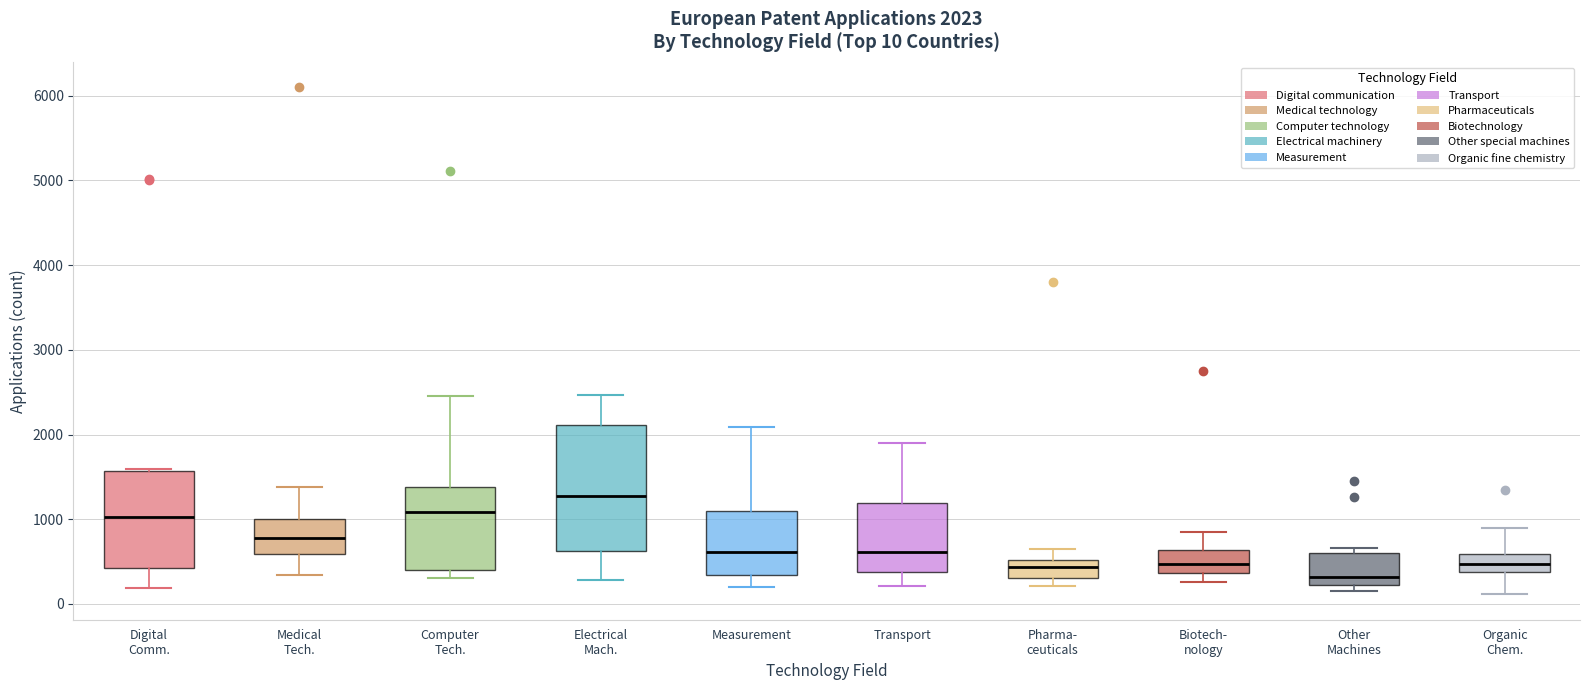

Which box is the tallest, from its lower edge to its upper edge?

Electrical Mach.